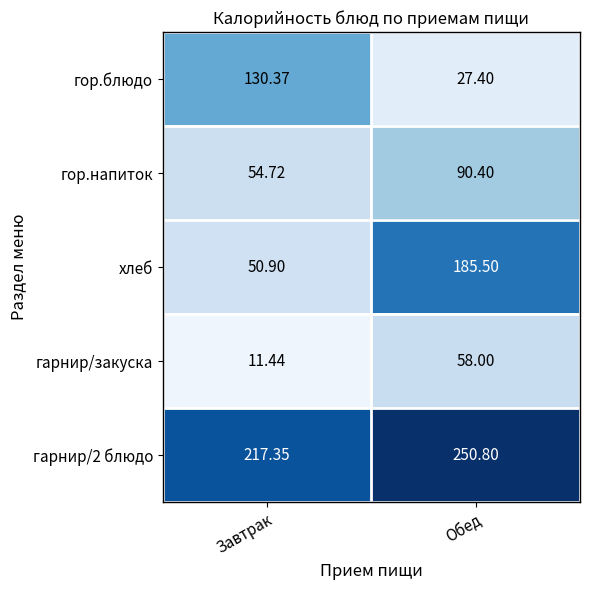

Which series has the largest range (max minus min)?

хлеб